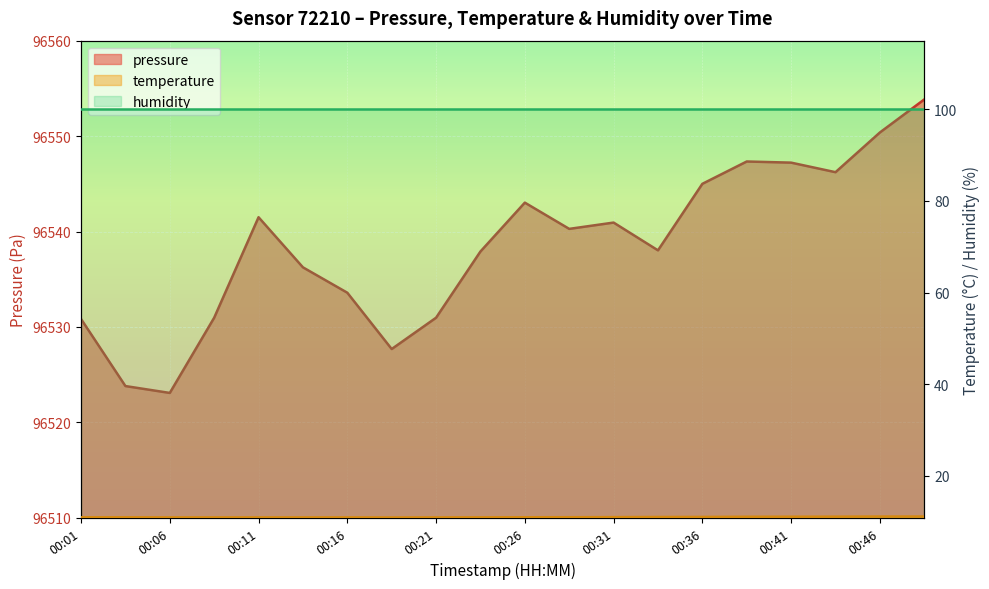

List the labels in order of temperature value, smallest first.

00:19, 00:06, 00:08, 00:11, 00:13, 00:16, 00:21, 00:23, 00:01, 00:03, 00:26, 00:28, 00:31, 00:33, 00:36, 00:38, 00:41, 00:43, 00:46, 00:48